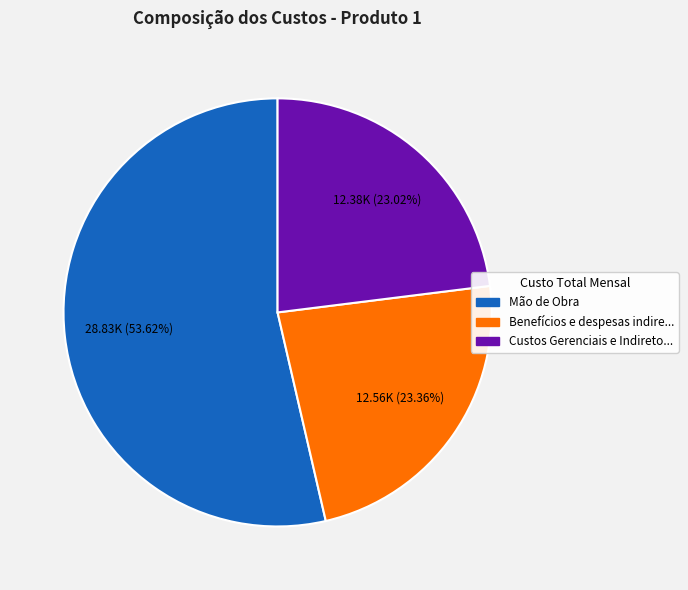

Is there a majority slice in this chart?

Yes